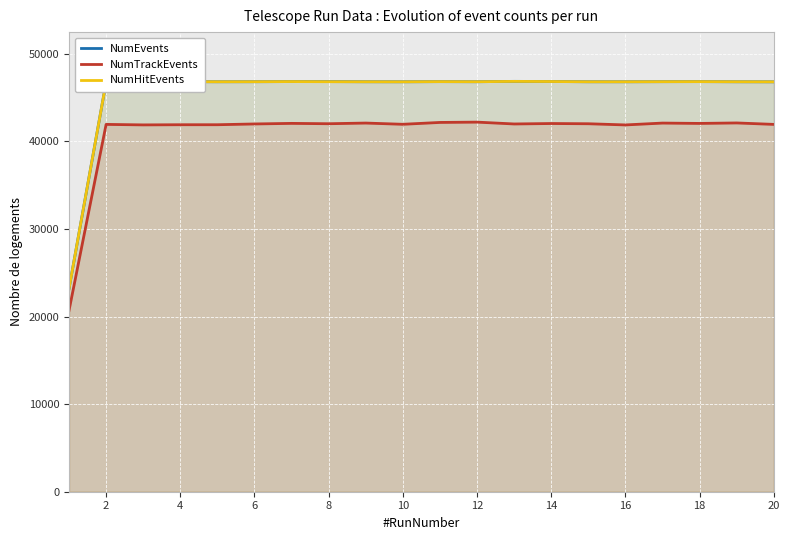

What is the difference between the highest and lowest values at 14?

4796